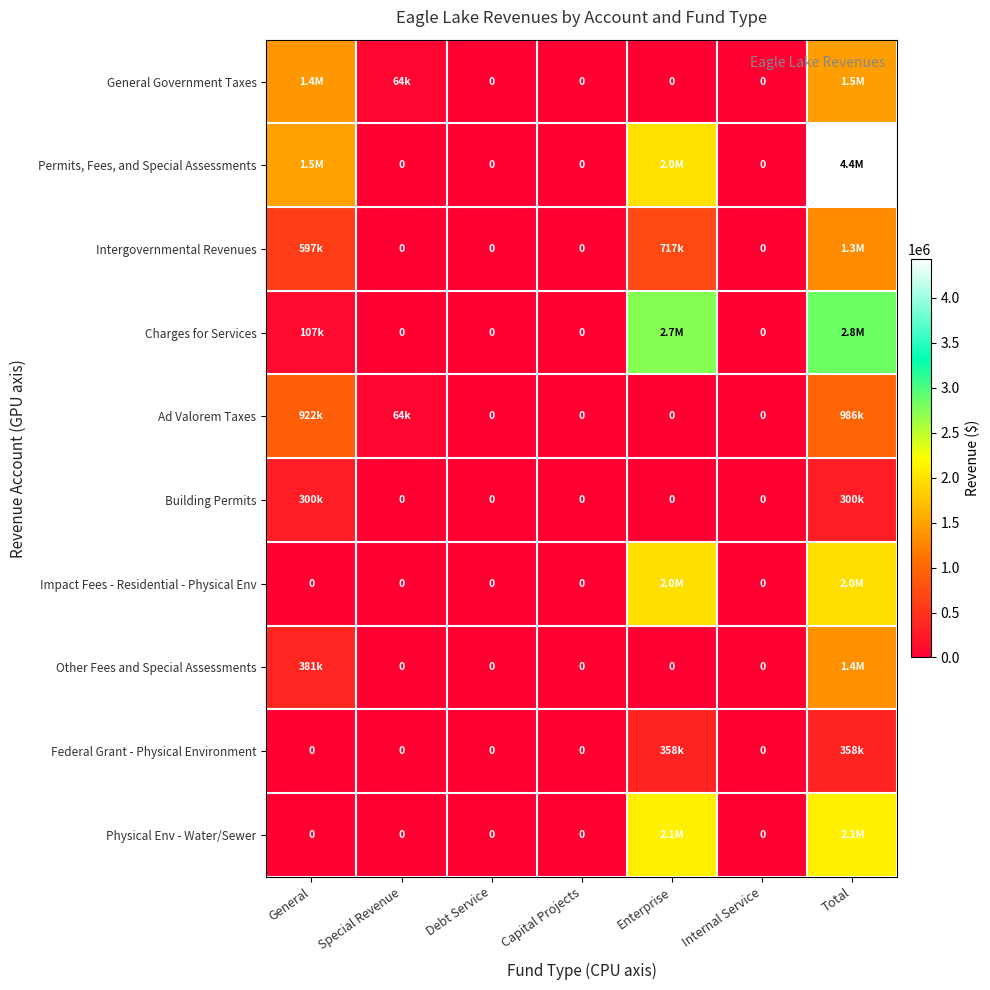

The Charges for Services series shows 54735 at General. True or false?

False